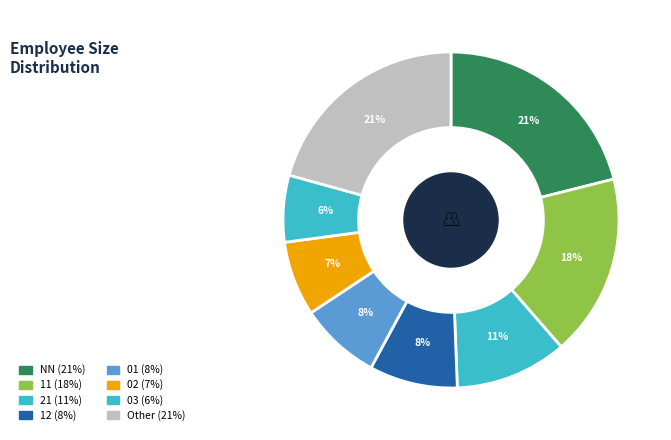

How many slices are in this pie chart?

8